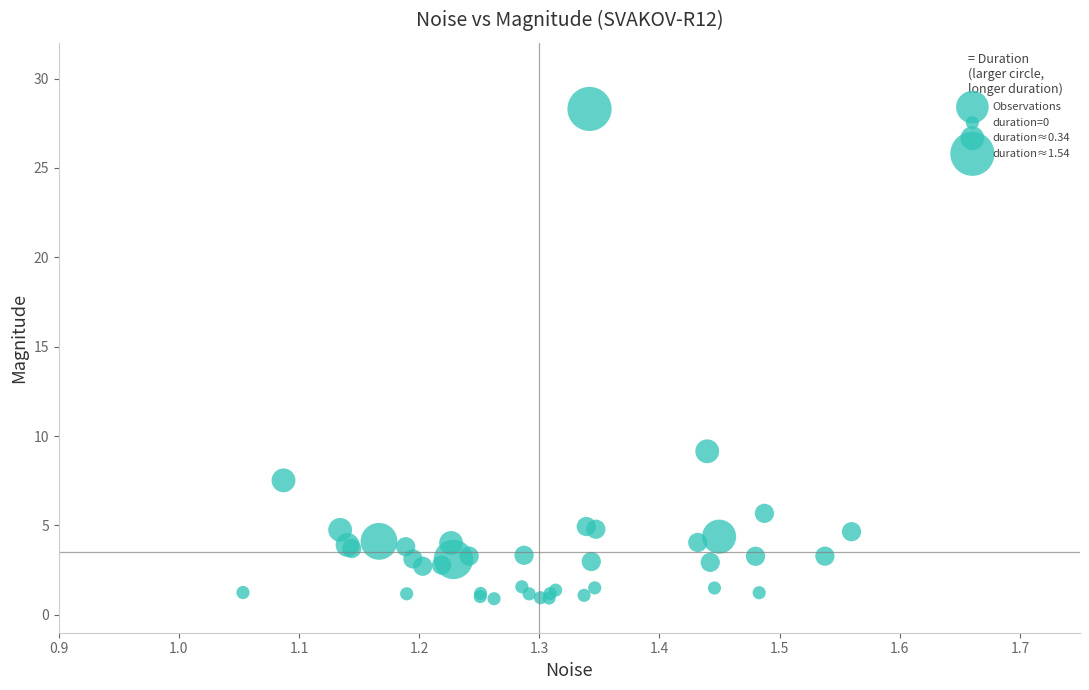

What Y value in the scatter plot is closest to 14?

9.2